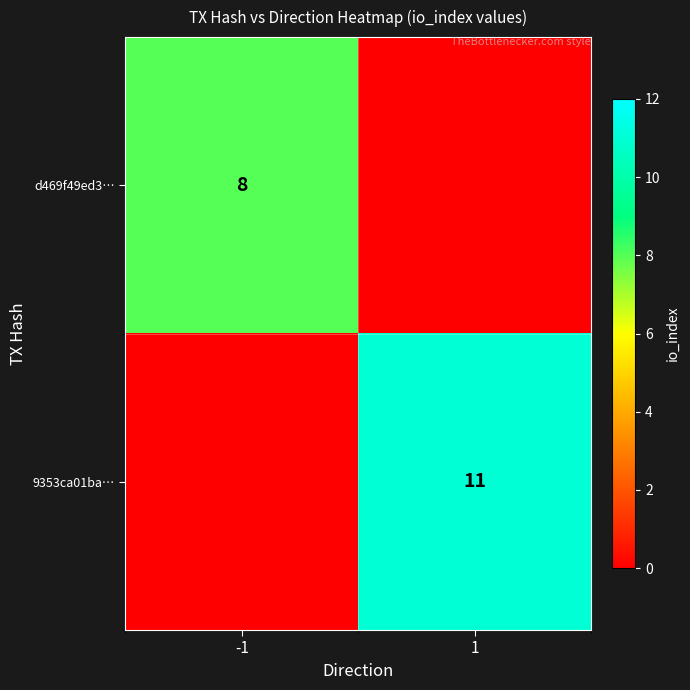

Is it true that d469f49ed3… equals 8 at -1?

True